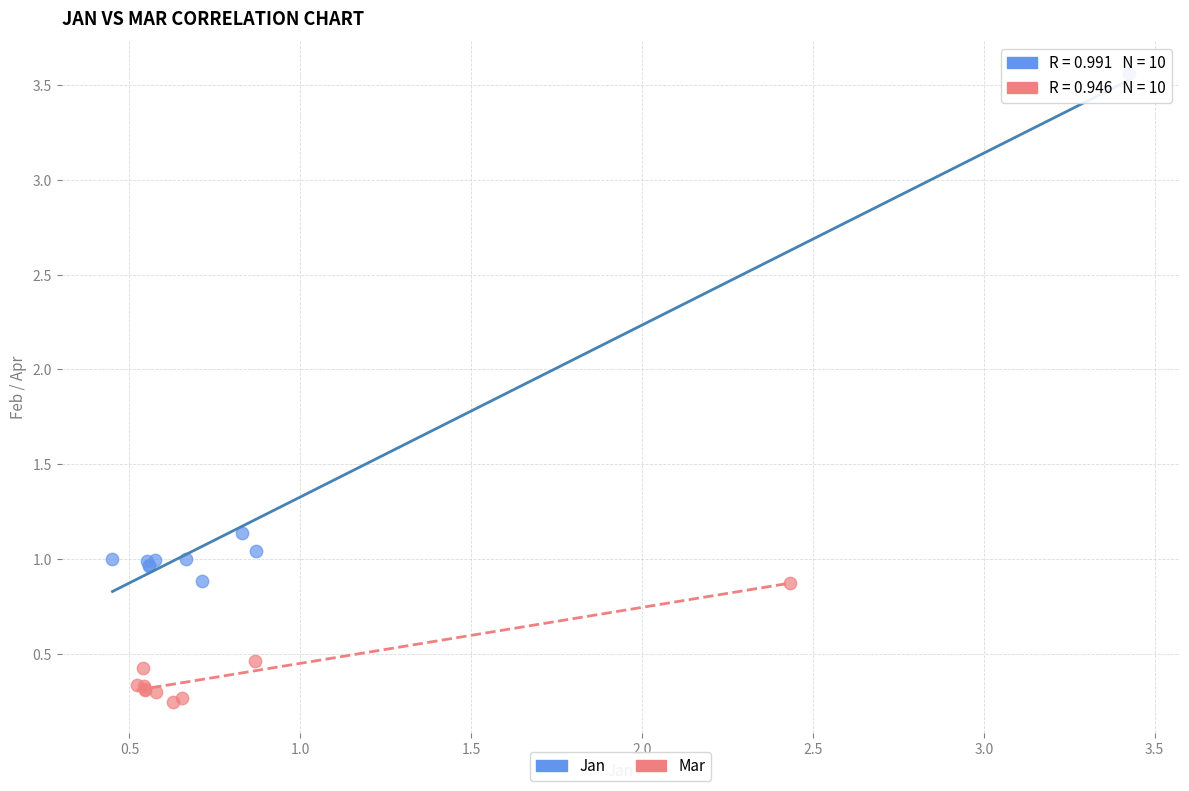

What are all the series names shown in the legend?

Jan, Mar